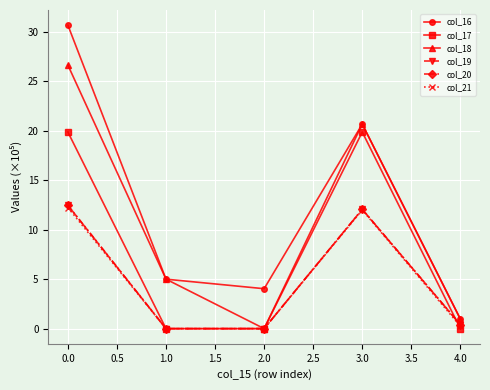

Does the chart have visible grid lines?

Yes